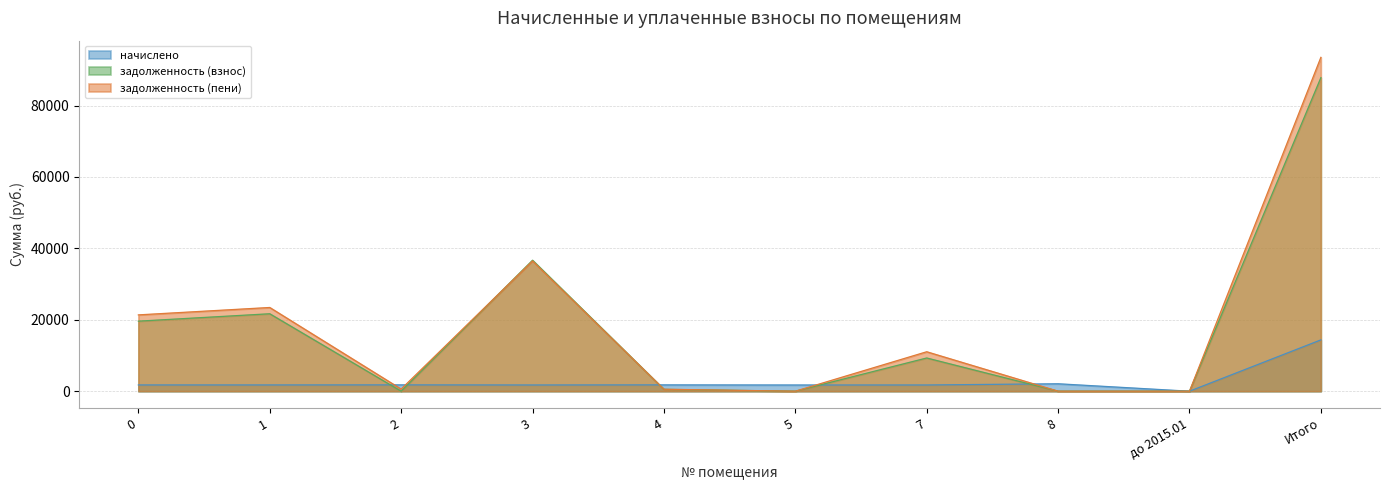

At which label is задолженность (пени) closest to 46755?

3